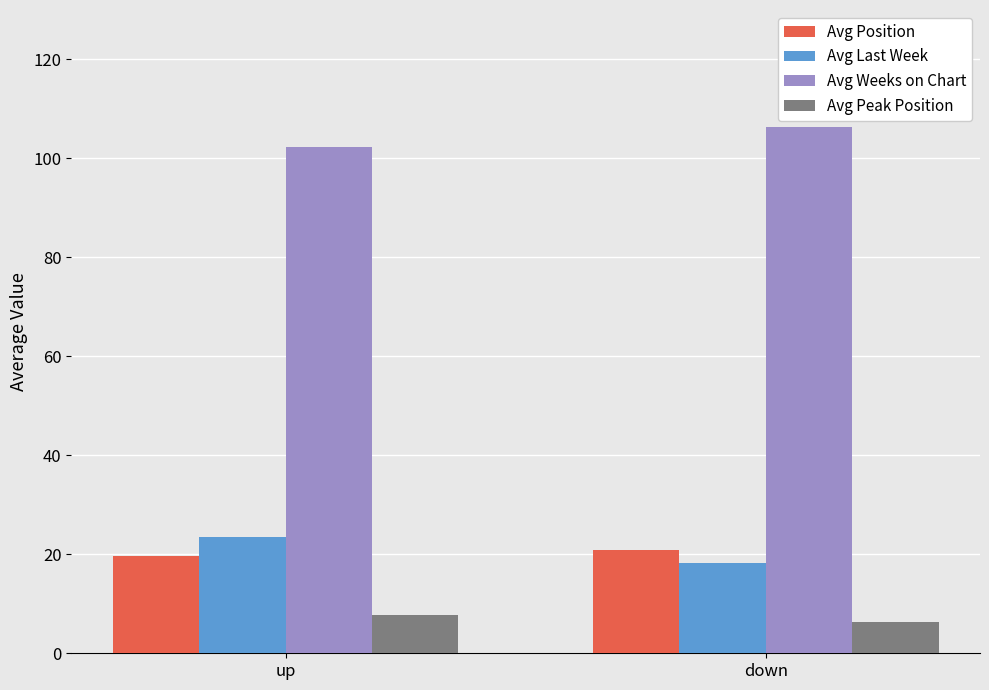

How many bars are there in each group?

4